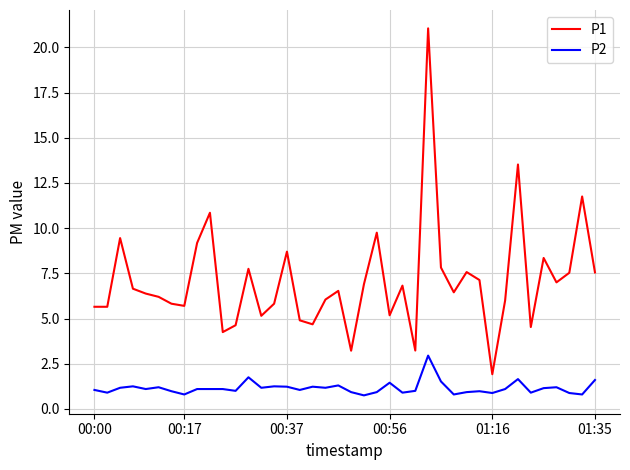

What is the smallest value displayed?

0.8